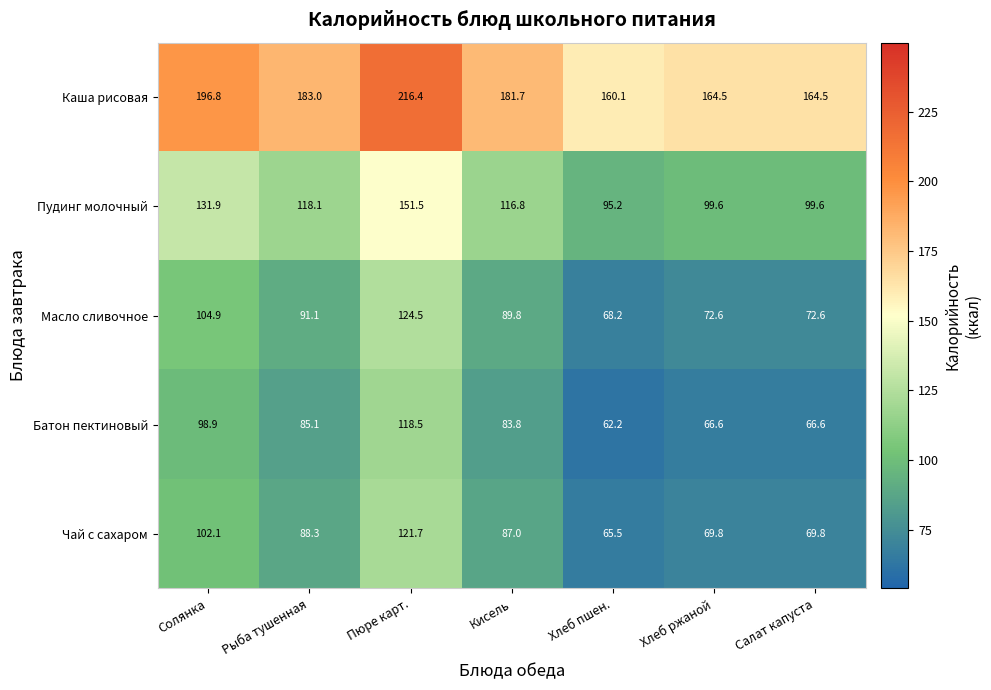

Rank the series by their maximum value, from lowest to highest.

Батон пектиновый, Чай с сахаром, Масло сливочное, Пудинг молочный, Каша рисовая